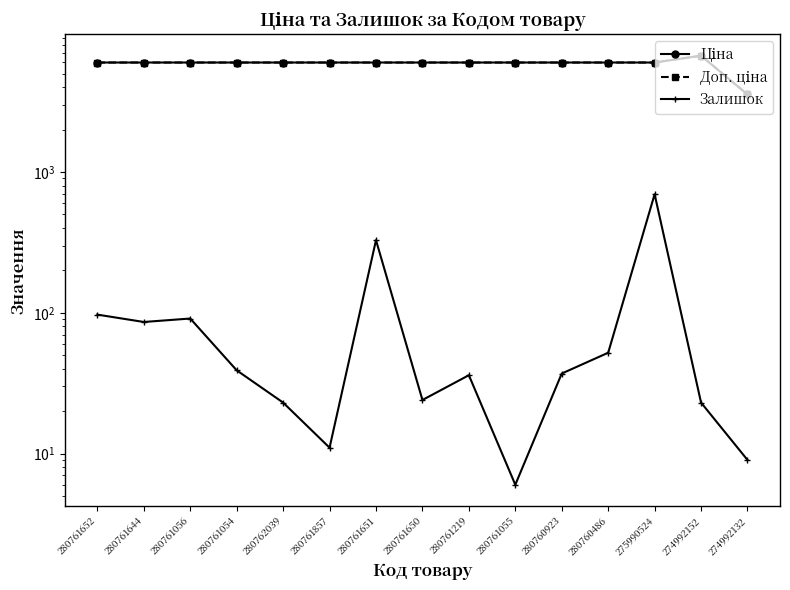

At how many categories does at least one series exceed 6516?

1